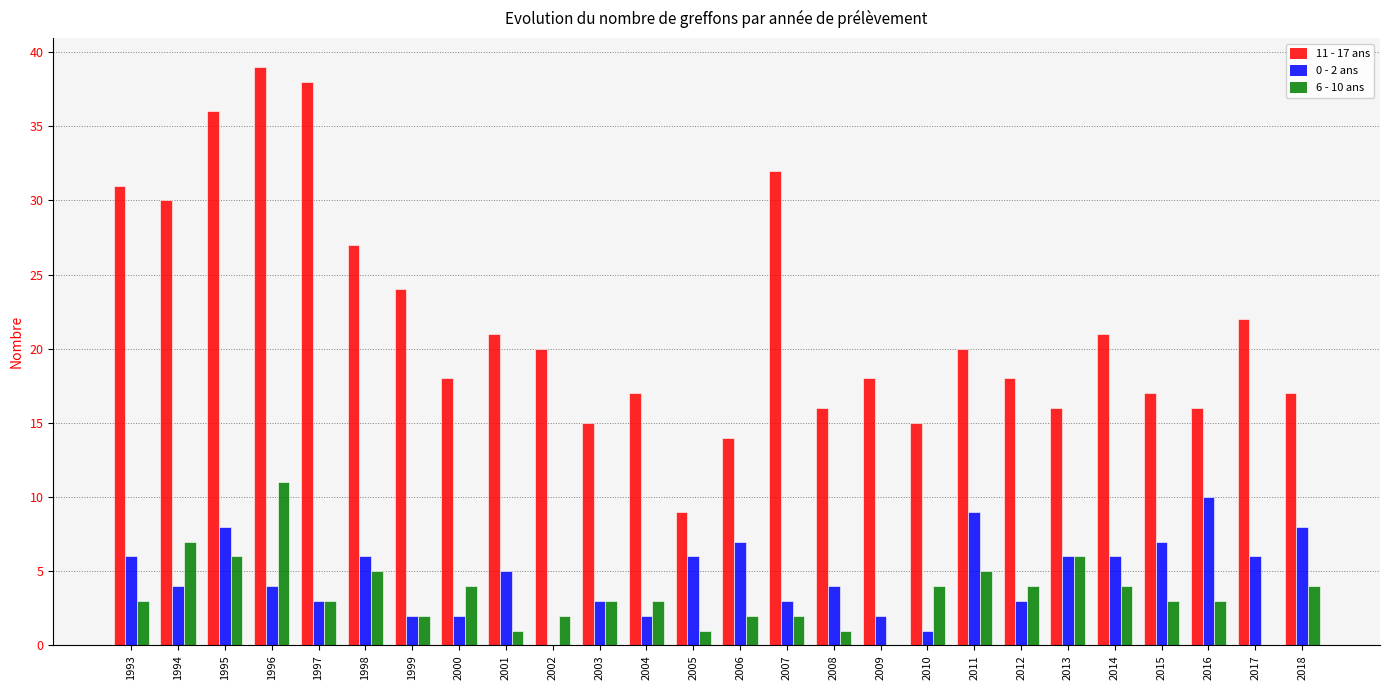

At which category does the chart reach its peak across all series?

1996